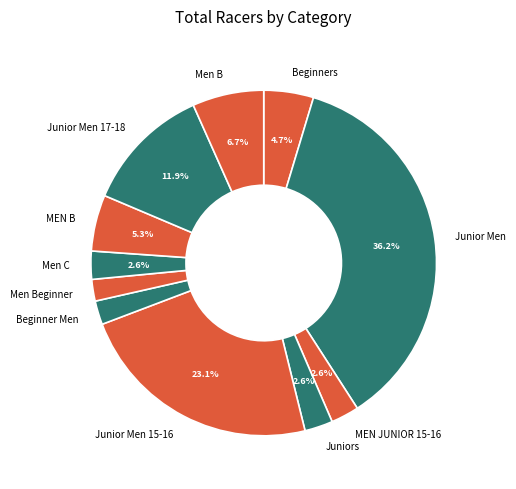

What is the largest slice in the pie chart?

Junior Men